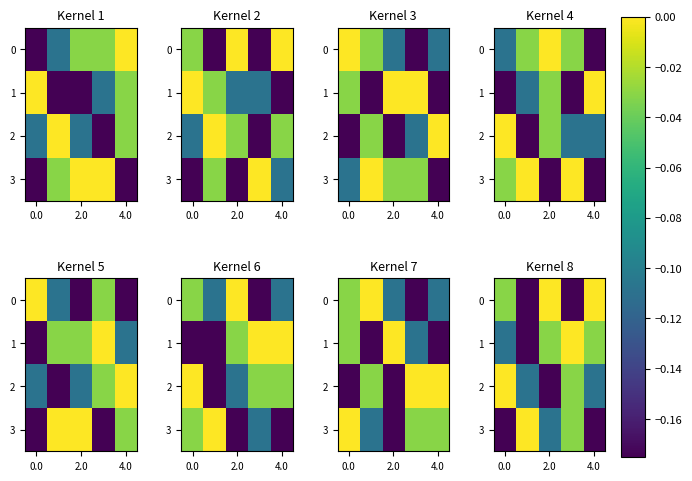

Between 0.0 and 4, which is larger?

4